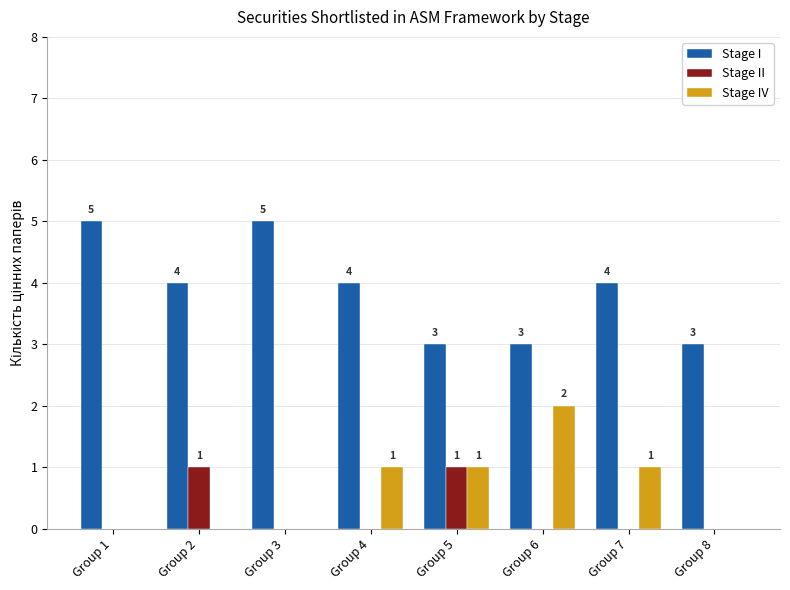

The Stage I series shows 7 at Group 2. True or false?

False